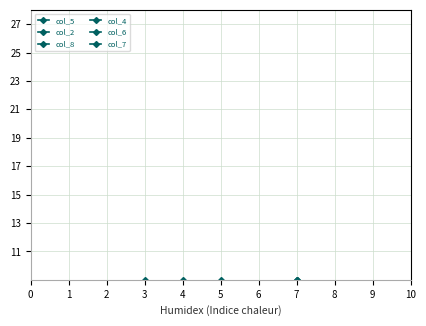

At which category is the sum across all series the highest?

7